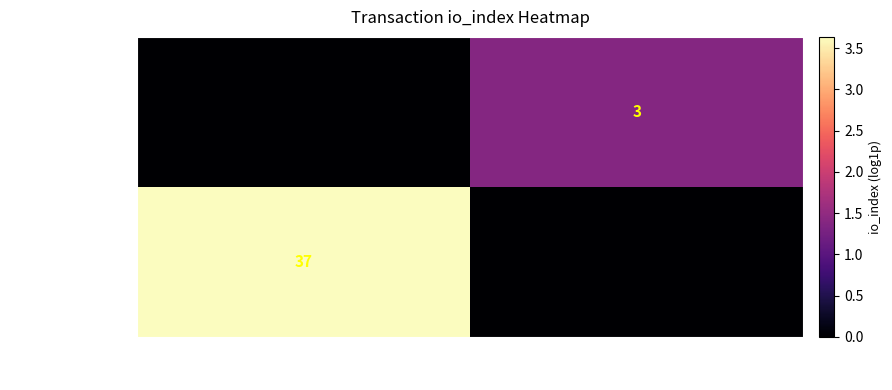

The value of 0adfc270...925508f at direction=-1 is 37. True or false?

True